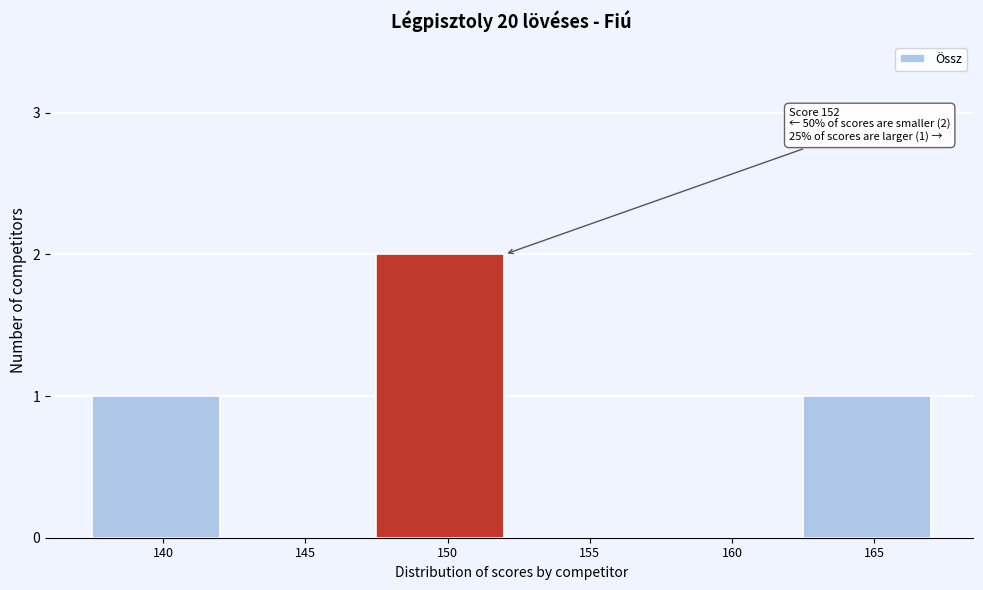

Reading left to right, list all the values displayed in this chart.

140=1	145=0	150=2	155=0	160=0	165=1